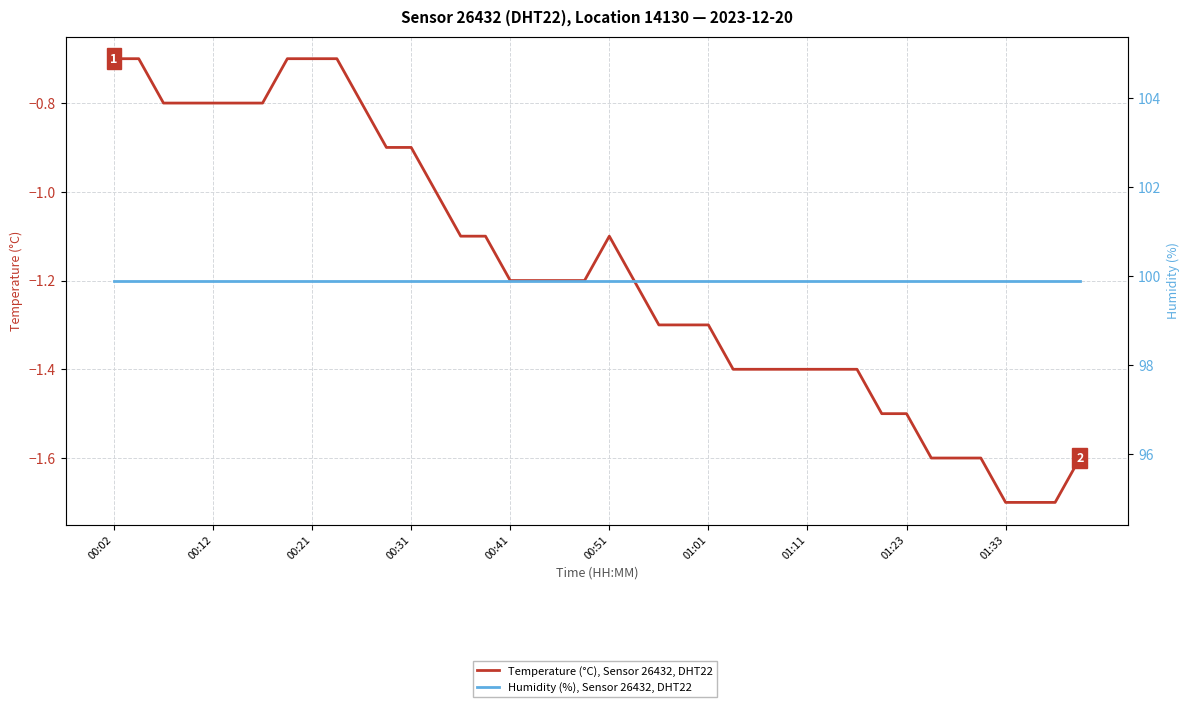

True or false: Humidity (%), Sensor 26432, DHT22 and Temperature (°C), Sensor 26432, DHT22 intersect in this chart.

False